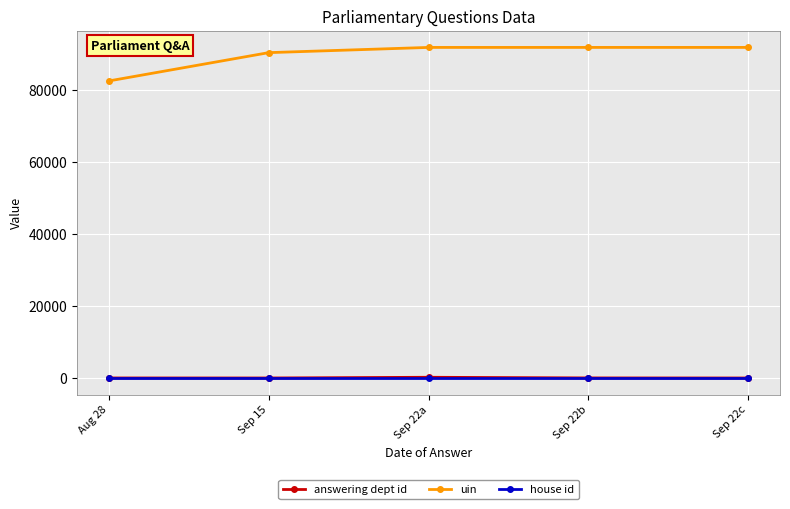

What is the label of the 2nd point from the right?

Sep 22b